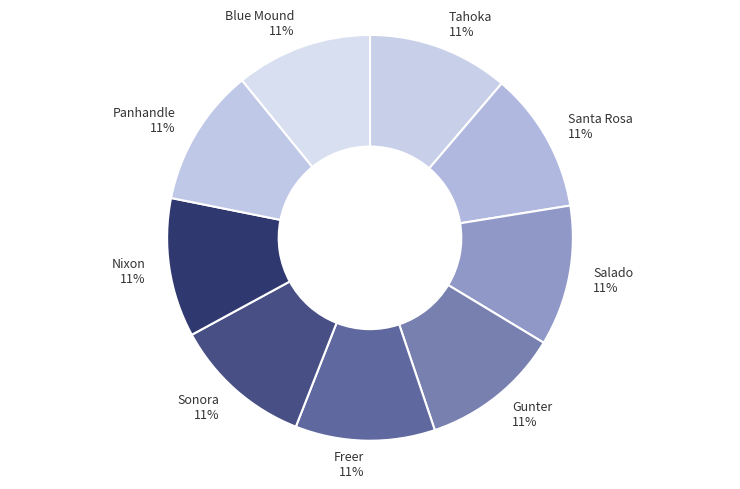

Do Sonora and Nixon together represent more than half of the pie?

No